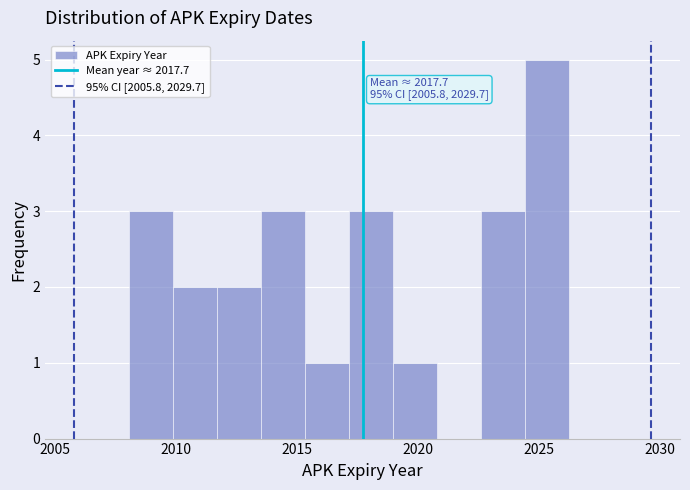

Around what value on the x-axis is the tallest bar? Give the approximate position of its centre, as read against the axis.

2025.5